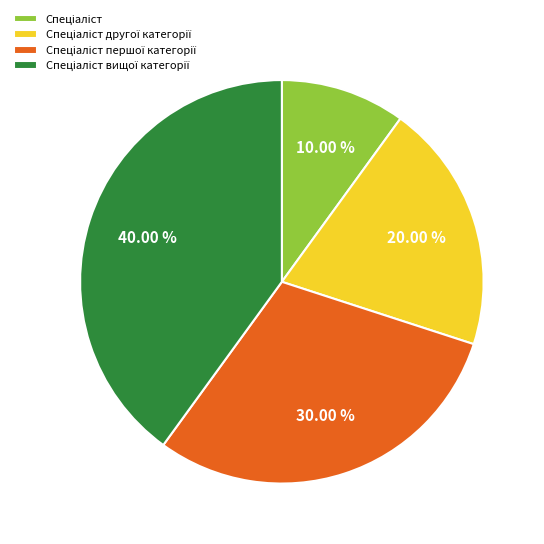

How many slices are in this pie chart?

4